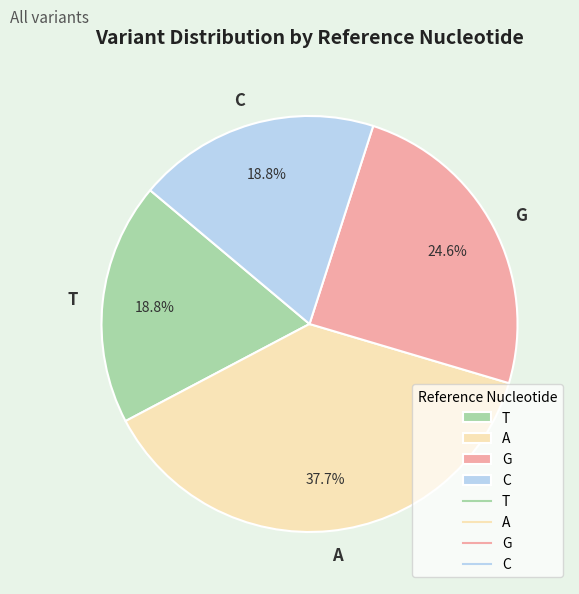

What percentage is the A slice, to the nearest percent?

38%